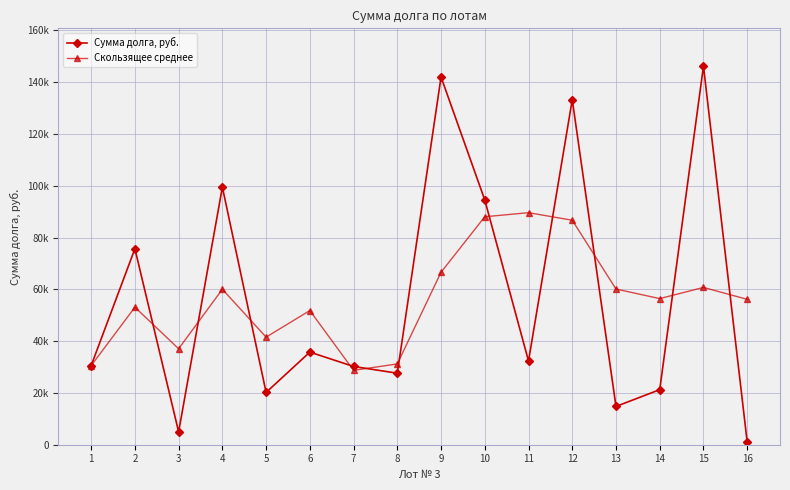

In Скользящее среднее, how many points are higher than both neighbors (excluding endpoints)?

5